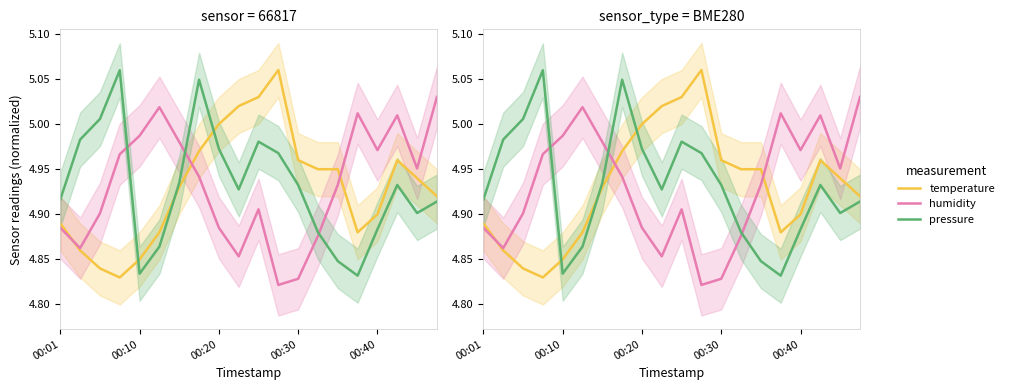

Is this an area chart (filled region under the line)?

No